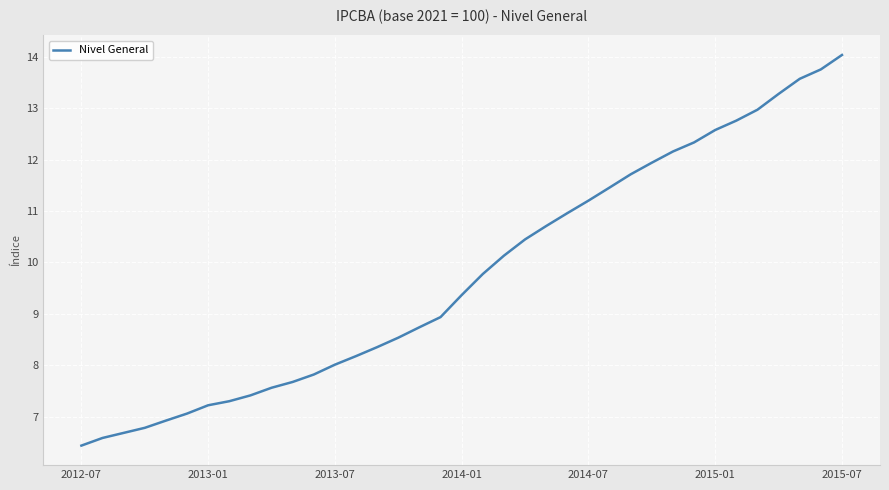

What is the difference between the maximum and minimum values?

7.6